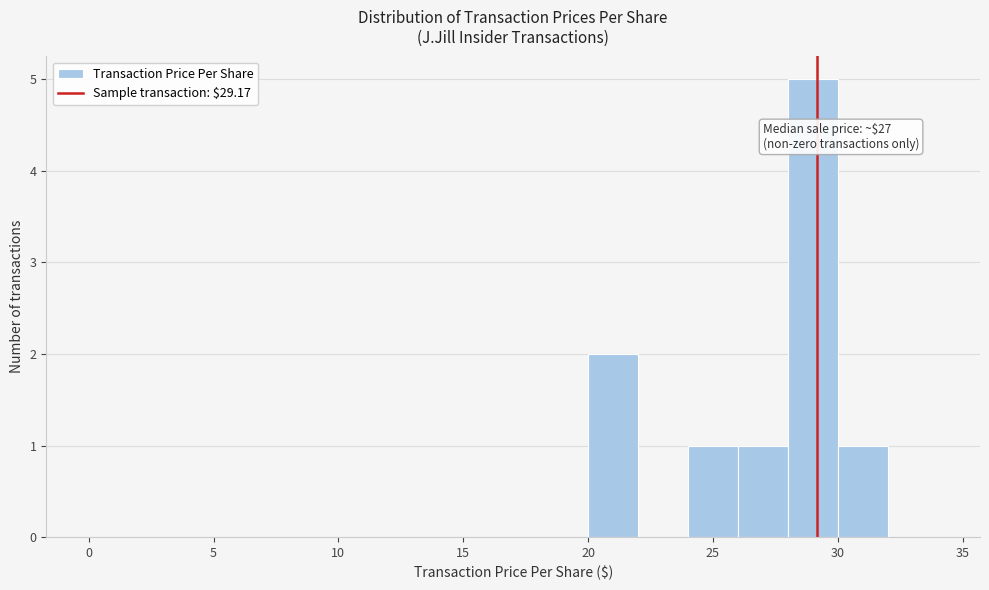

Which range on the x-axis has the tallest bar?

28 to 30